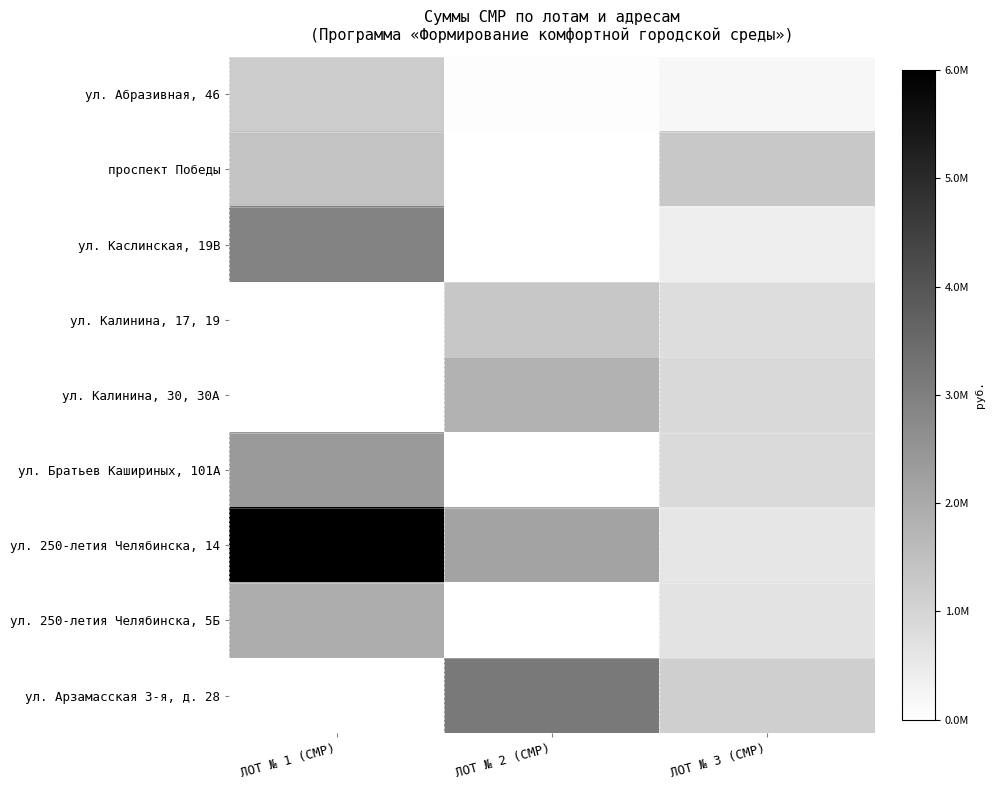

Reading left to right, transcribe all the data shown in this chart.

ул. Абразивная, 46: ЛОТ № 1 (СМР)=1217710	ЛОТ № 2 (СМР)=52712	ЛОТ № 3 (СМР)=188989
проспект Победы: ЛОТ № 1 (СМР)=1391640	ЛОТ № 2 (СМР)=0	ЛОТ № 3 (СМР)=1303216
ул. Каслинская, 19В: ЛОТ № 1 (СМР)=2920394	ЛОТ № 2 (СМР)=0	ЛОТ № 3 (СМР)=406580
ул. Калинина, 17, 19: ЛОТ № 1 (СМР)=0	ЛОТ № 2 (СМР)=1317413	ЛОТ № 3 (СМР)=798962
ул. Калинина, 30, 30А: ЛОТ № 1 (СМР)=0	ЛОТ № 2 (СМР)=1820500	ЛОТ № 3 (СМР)=902608
ул. Братьев Кашириных, 101А: ЛОТ № 1 (СМР)=2384567	ЛОТ № 2 (СМР)=0	ЛОТ № 3 (СМР)=887867
ул. 250-летия Челябинска, 14: ЛОТ № 1 (СМР)=6000000	ЛОТ № 2 (СМР)=2178035	ЛОТ № 3 (СМР)=595897
ул. 250-летия Челябинска, 5Б: ЛОТ № 1 (СМР)=1941643	ЛОТ № 2 (СМР)=0	ЛОТ № 3 (СМР)=677639
ул. Арзамасская 3-я, д. 28: ЛОТ № 1 (СМР)=0	ЛОТ № 2 (СМР)=3137734	ЛОТ № 3 (СМР)=1129464